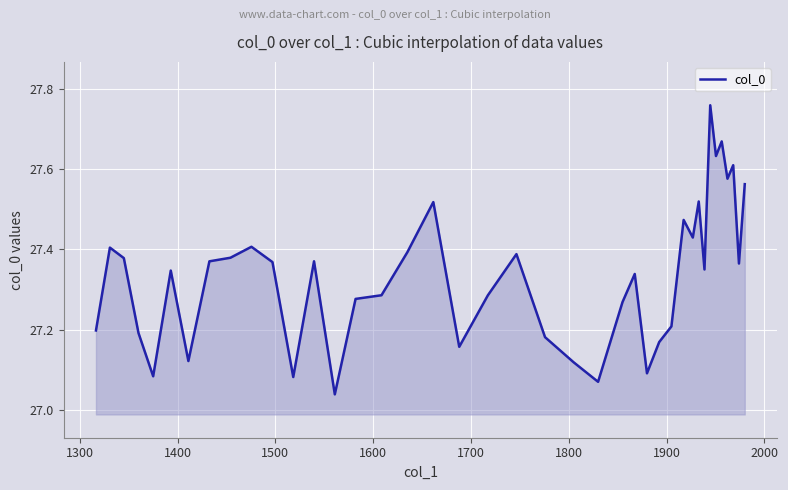

What is the difference between the maximum and minimum values?

0.7